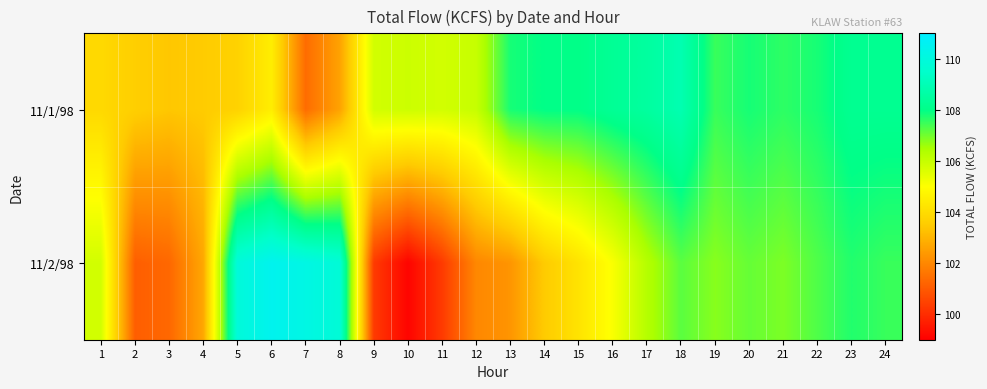

Which label corresponds to the largest value in the chart?

6